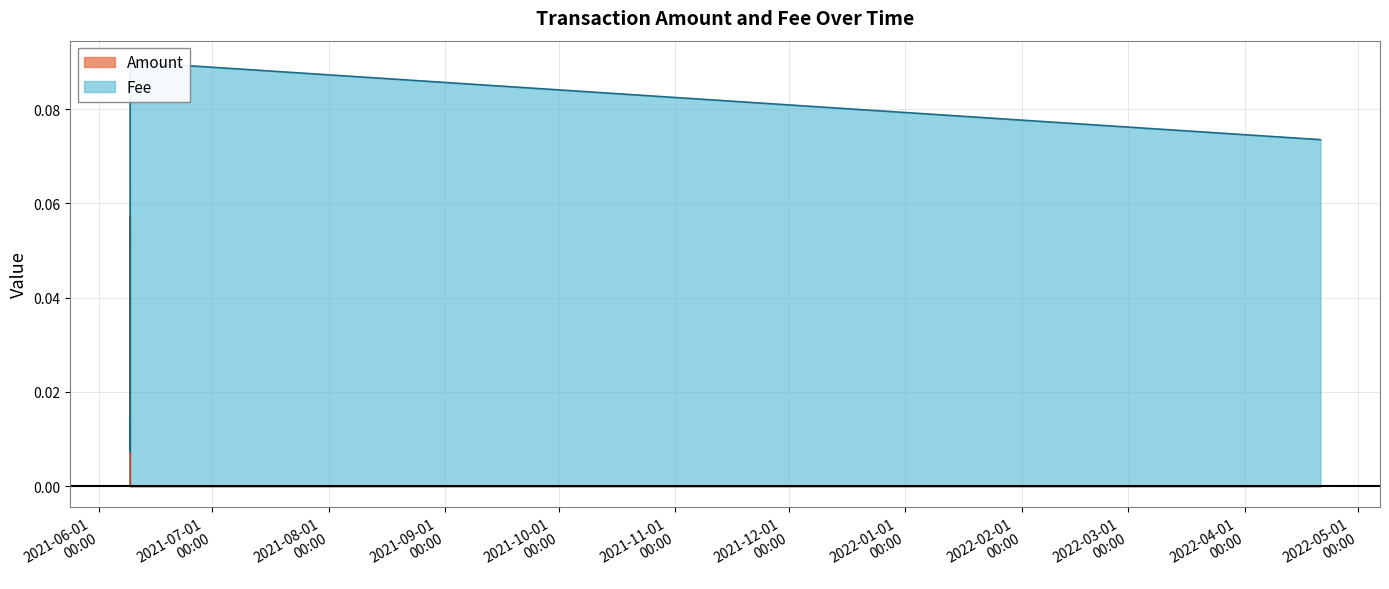

What position from the right is 2021-06-09 09:13:10?

3